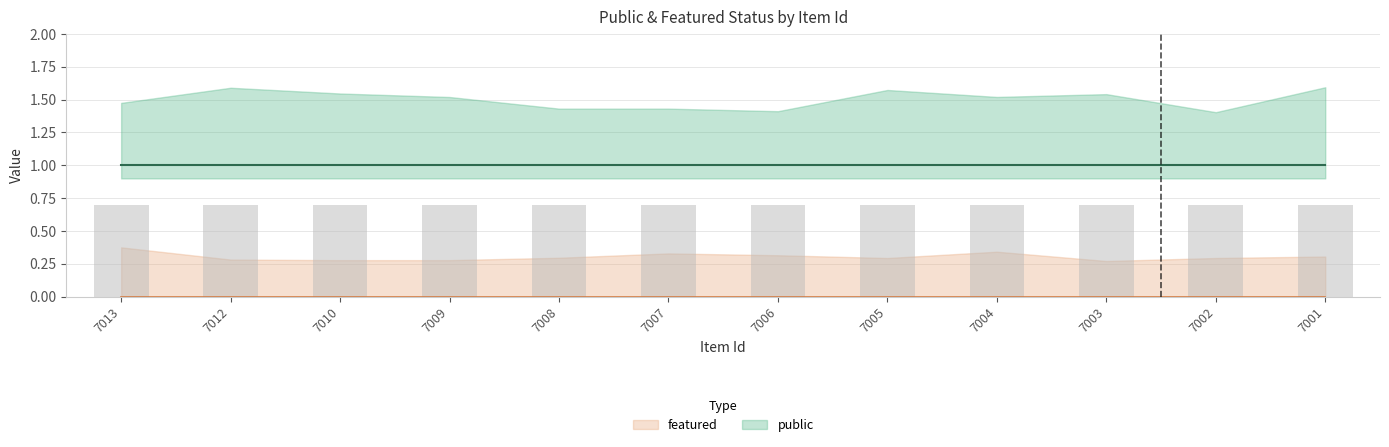

Which label corresponds to the smallest value in the chart?

7013